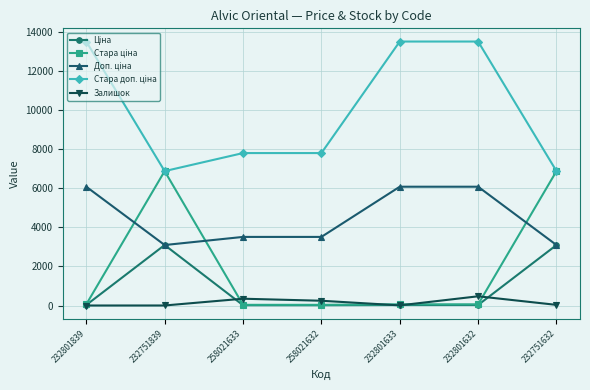

What position from the right is 258021632?

4